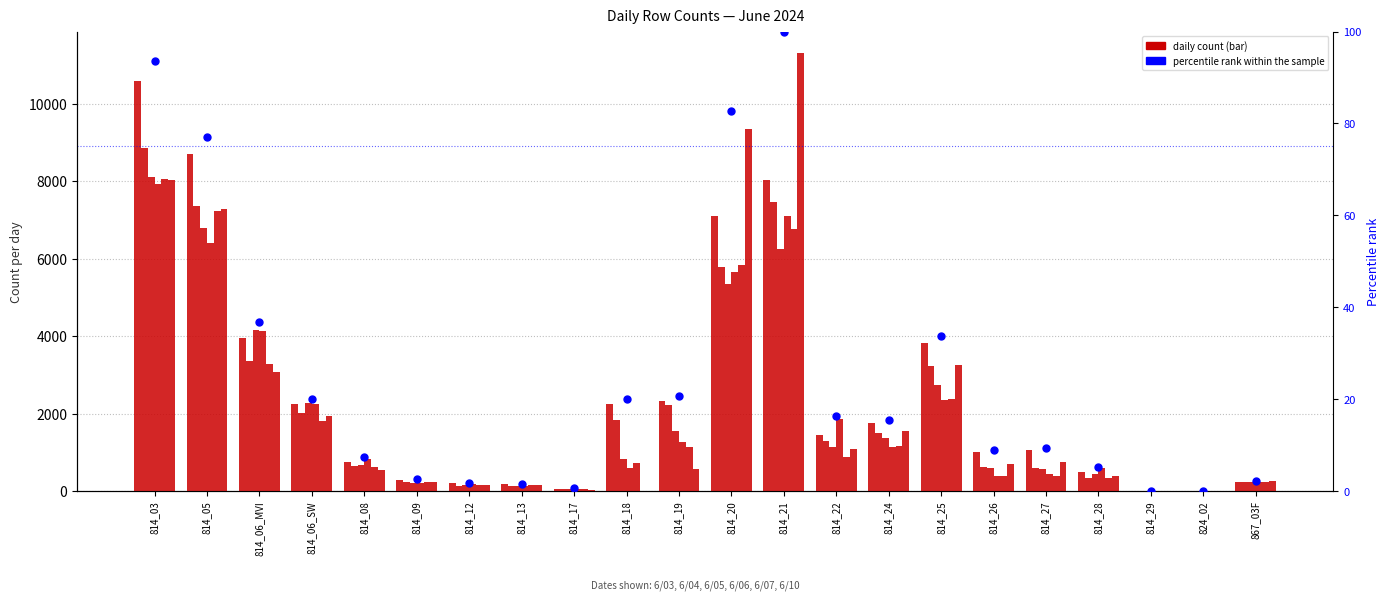

At how many categories does at least one series exceed 8502?

4